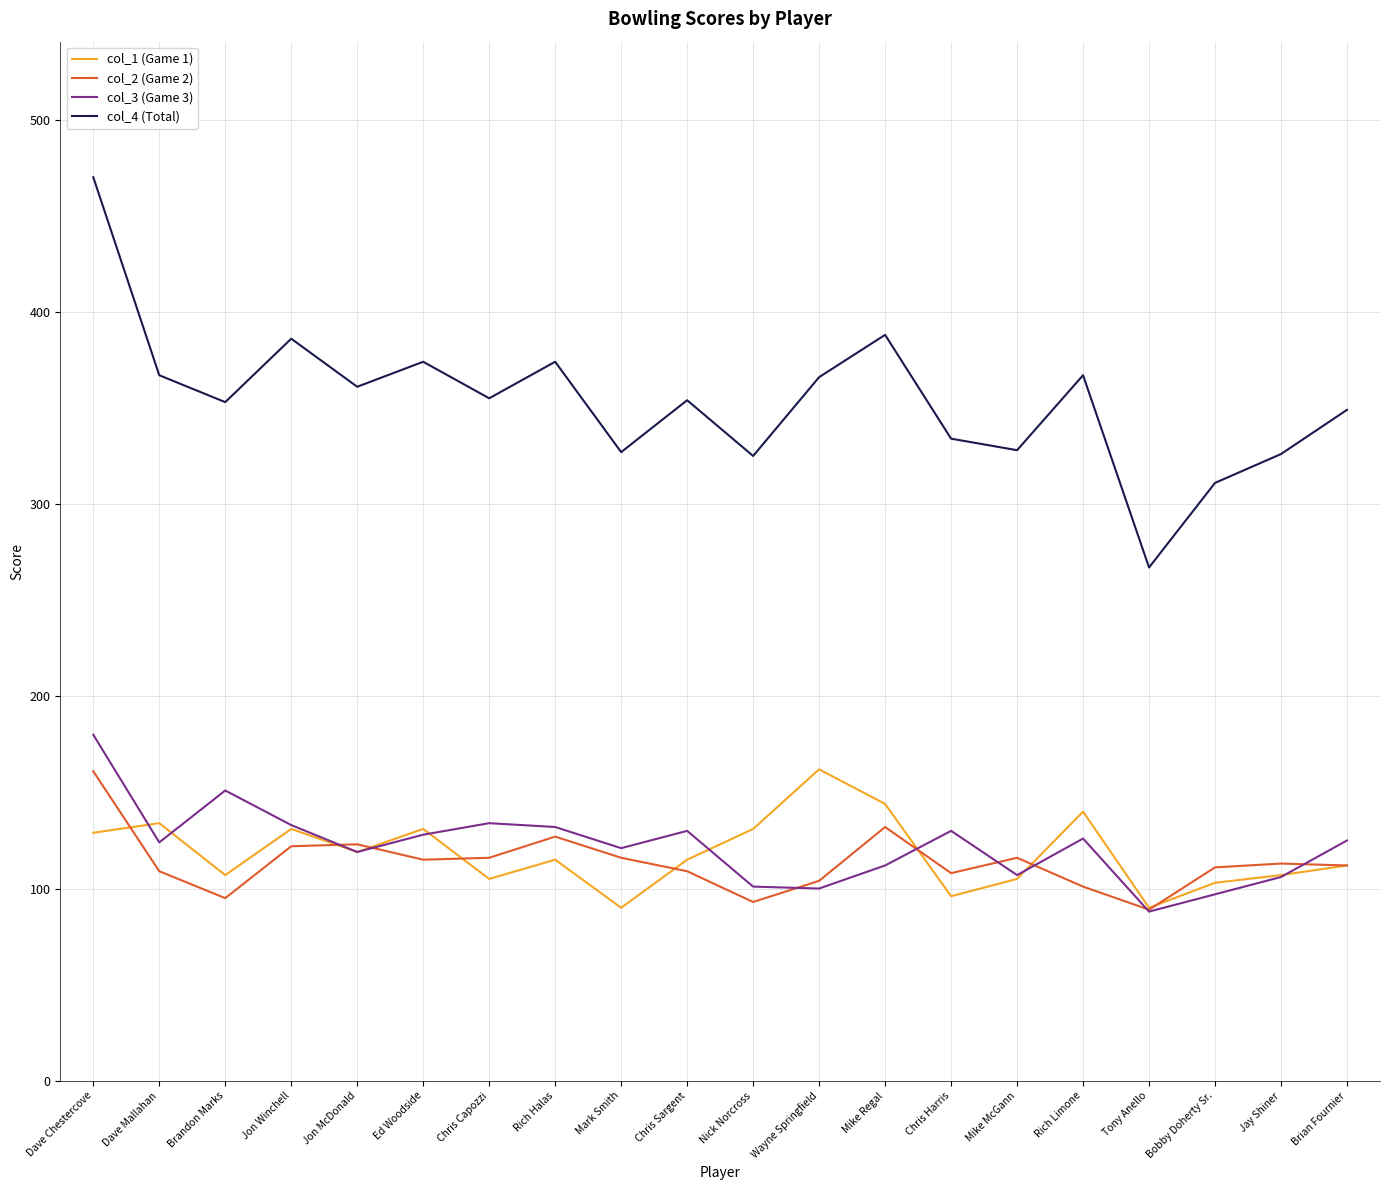

In col_4 (Total), how many points are lower than both neighbors (excluding endpoints)?

7